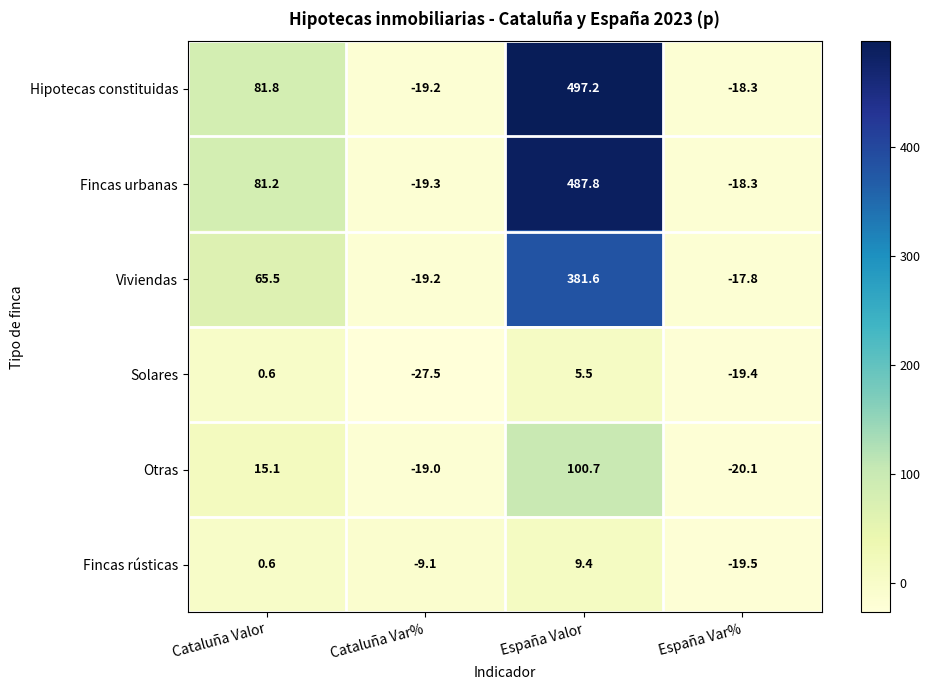

The value of Viviendas at Cataluña Valor is 38.8. True or false?

False